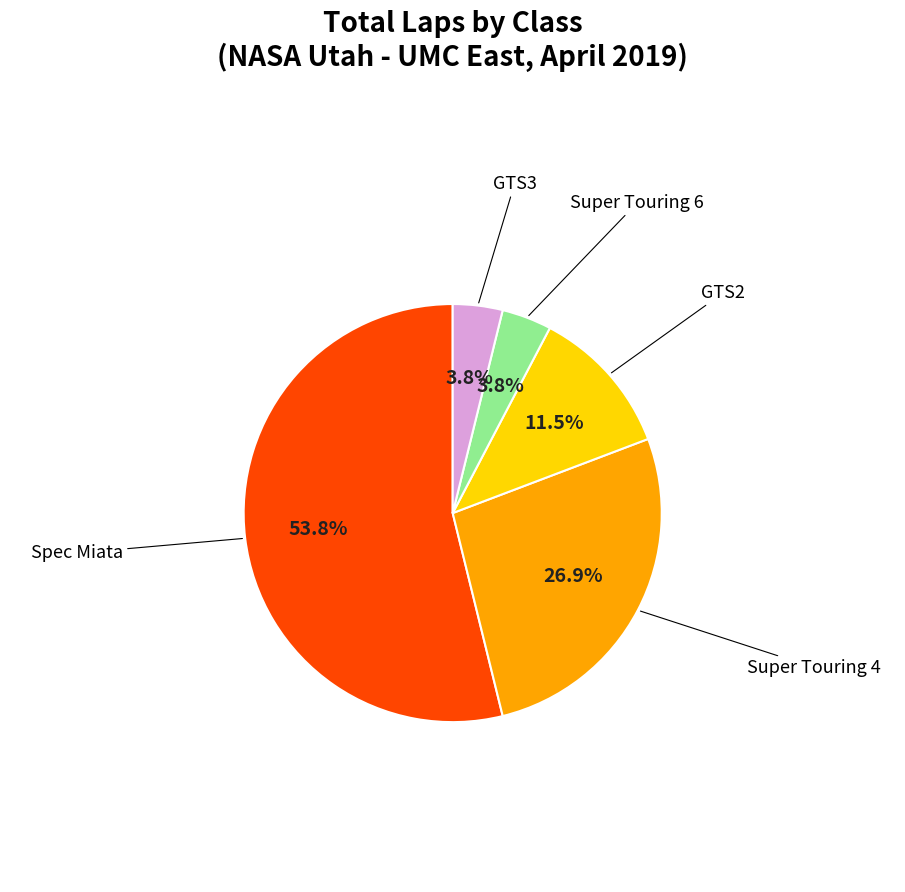

Does GTS2 represent more than half of the total?

No